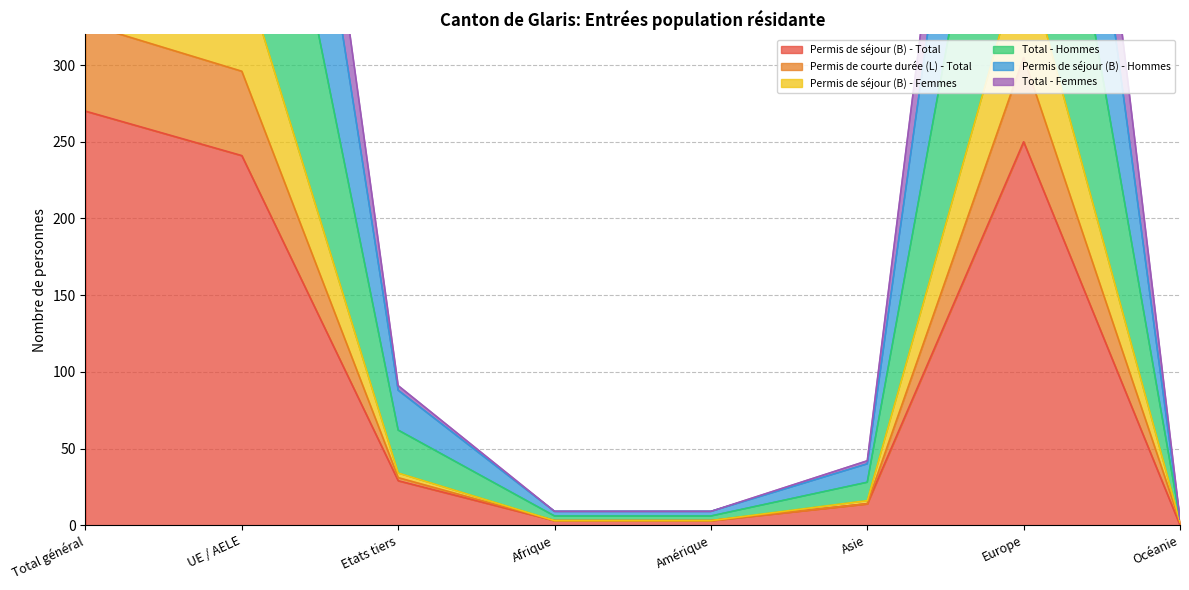

What position from the left is Océanie?

8